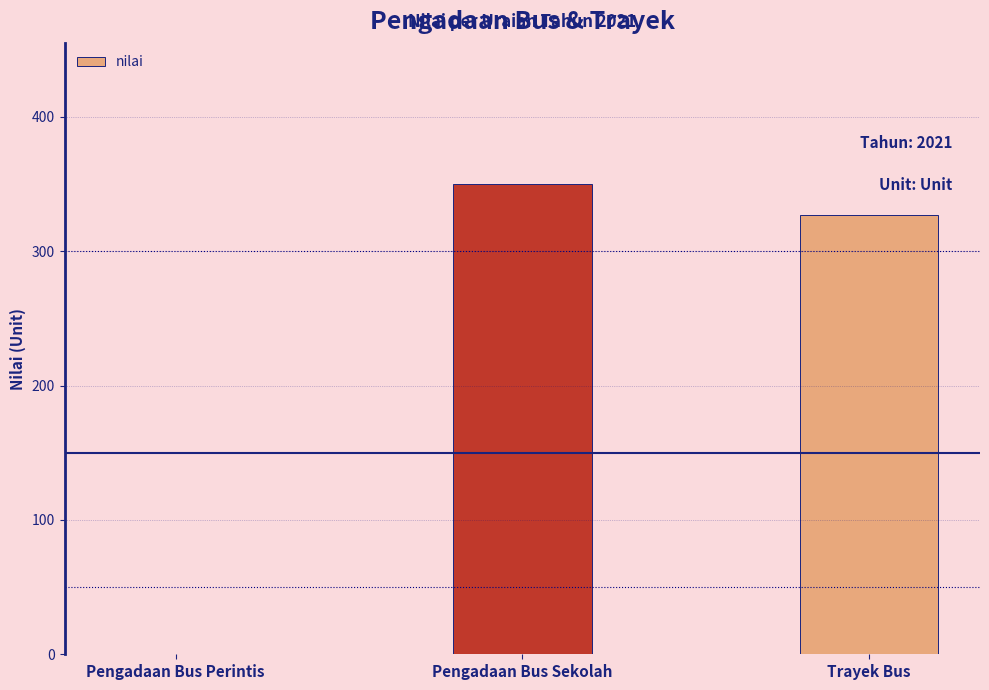

What is the sum of the values at Trayek Bus and Pengadaan Bus Perintis?

327